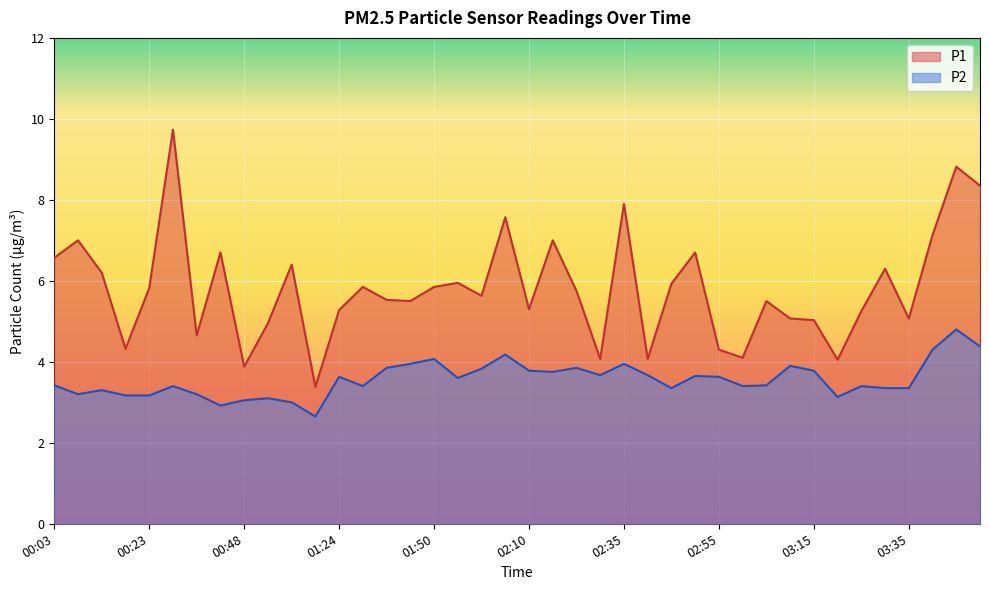

Reading left to right, extract all data points from this chart.

P1: 00:03=6.6	00:08=7.0	00:13=6.2	00:18=4.3	00:23=5.8	00:28=9.7	00:33=4.7	00:38=6.7	00:48=3.9	00:53=5.0	00:58=6.4	01:03=3.4	01:24=5.3	01:35=5.8	01:40=5.5	01:45=5.5	01:50=5.8	01:55=6.0	02:00=5.6	02:05=7.6	02:10=5.3	02:15=7.0	02:20=5.8	02:25=4.1	02:35=7.9	02:40=4.1	02:45=5.9	02:50=6.7	02:55=4.3	03:00=4.1	03:05=5.5	03:10=5.1	03:15=5.0	03:20=4.0	03:25=5.2	03:30=6.3	03:35=5.1	03:40=7.1	03:45=8.8	03:50=8.3
P2: 00:03=3.4	00:08=3.2	00:13=3.3	00:18=3.2	00:23=3.2	00:28=3.4	00:33=3.2	00:38=2.9	00:48=3.0	00:53=3.1	00:58=3.0	01:03=2.6	01:24=3.6	01:35=3.4	01:40=3.9	01:45=4.0	01:50=4.1	01:55=3.6	02:00=3.8	02:05=4.2	02:10=3.8	02:15=3.8	02:20=3.9	02:25=3.7	02:35=4.0	02:40=3.7	02:45=3.4	02:50=3.6	02:55=3.6	03:00=3.4	03:05=3.4	03:10=3.9	03:15=3.8	03:20=3.1	03:25=3.4	03:30=3.4	03:35=3.4	03:40=4.3	03:45=4.8	03:50=4.4